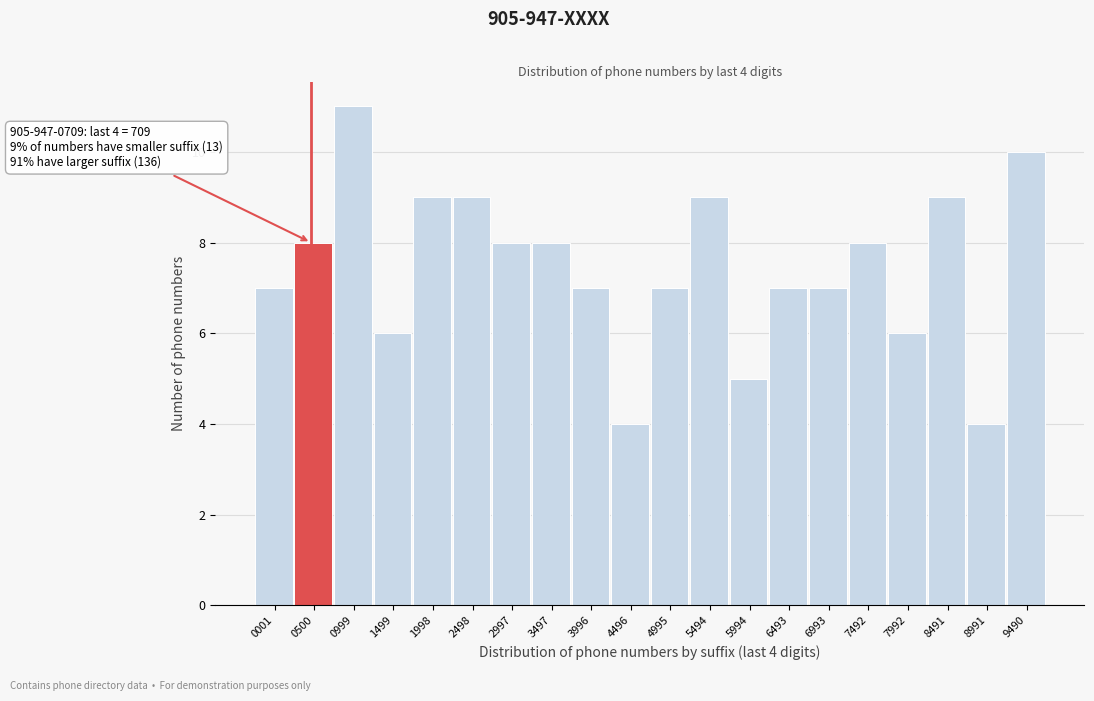

Reading left to right, what are all the values shown in this chart?

0001=7	0500=8	0999=11	1499=6	1998=9	2498=9	2997=8	3497=8	3996=7	4496=4	4995=7	5494=9	5994=5	6493=7	6993=7	7492=8	7992=6	8491=9	8991=4	9490=10